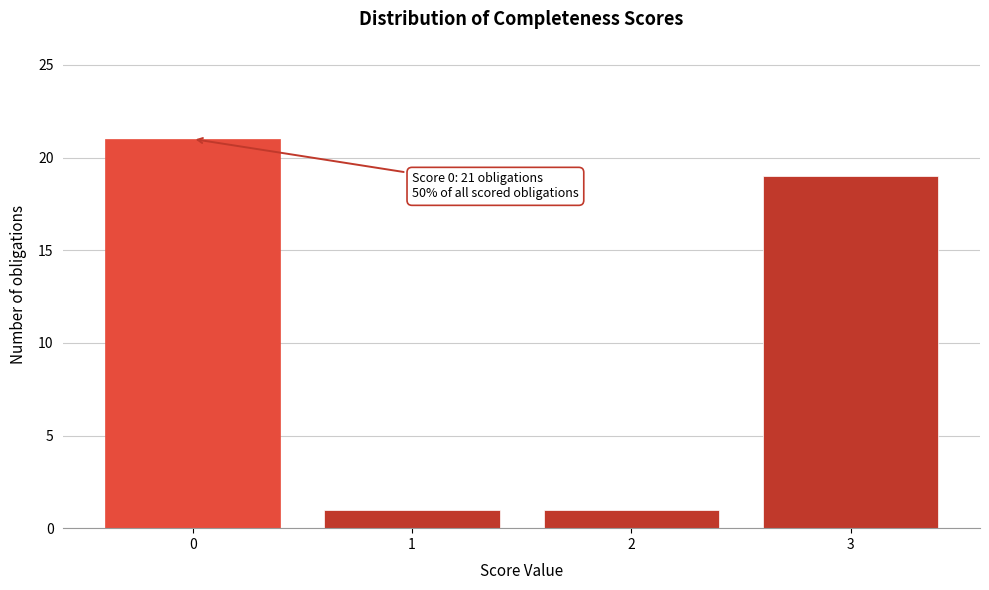

Which range on the x-axis has the tallest bar?

-0.5 to 0.5